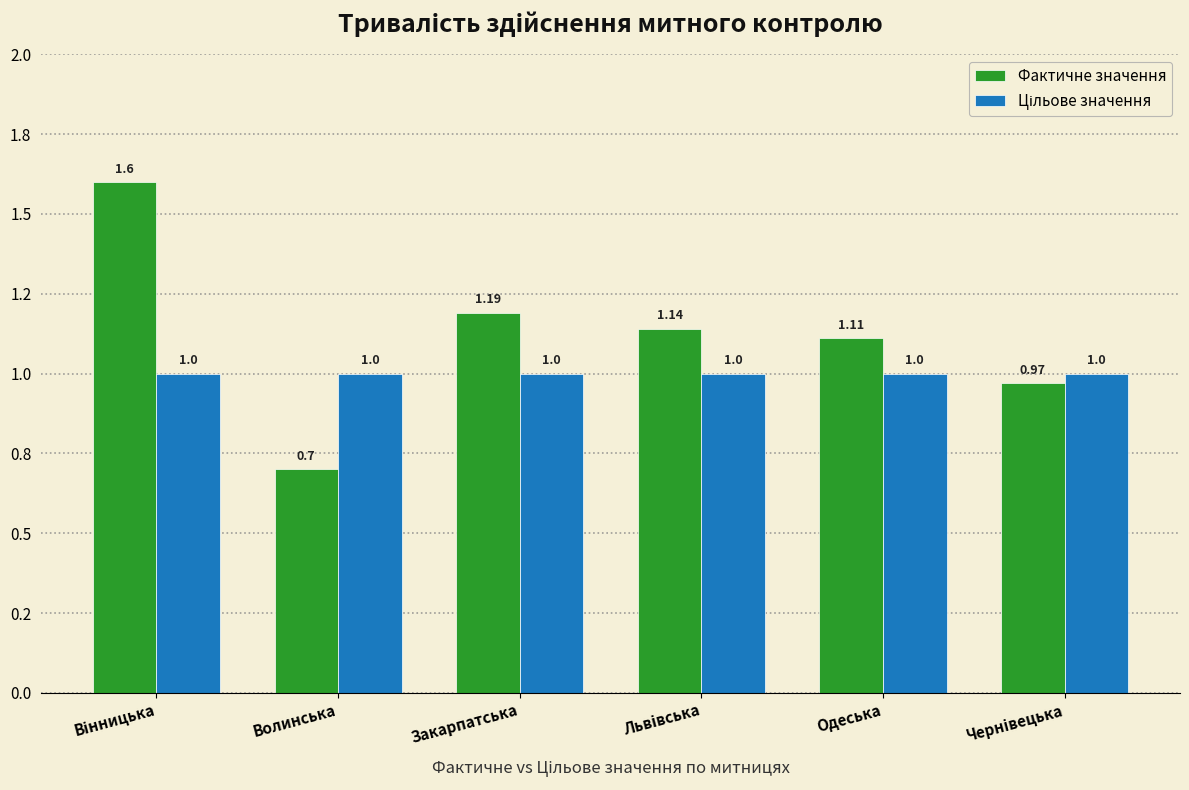

Are the bars grouped side by side (vs. stacked)?

Yes